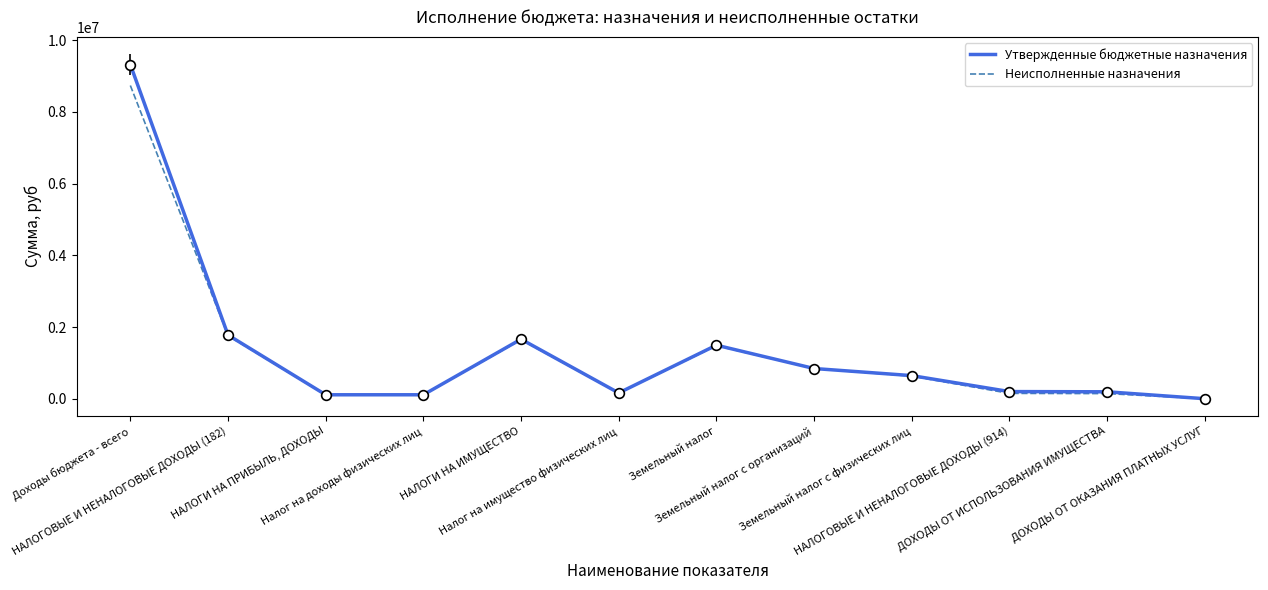

What is the difference between the maximum and second lowest values in the Утвержденные бюджетные назначения series?

9202400.0